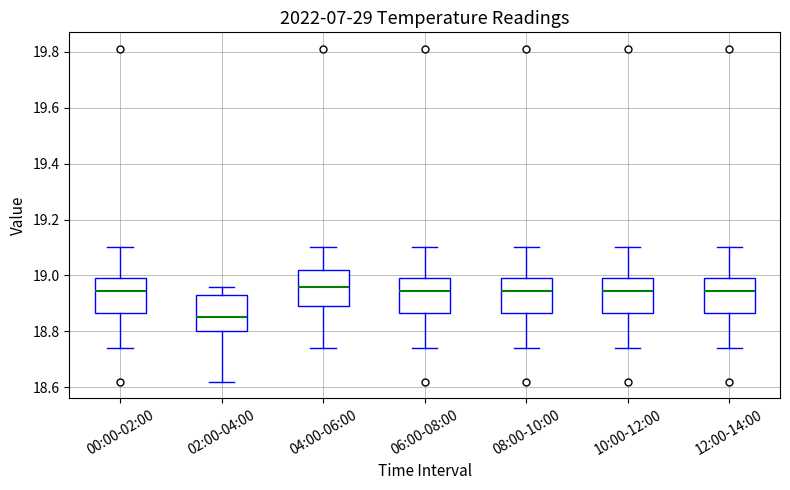

Where is the lower edge of the box for 10:00-12:00 on the y-axis? The values are not printed on the chart, so give them approximately, as read against the axis.

18.86